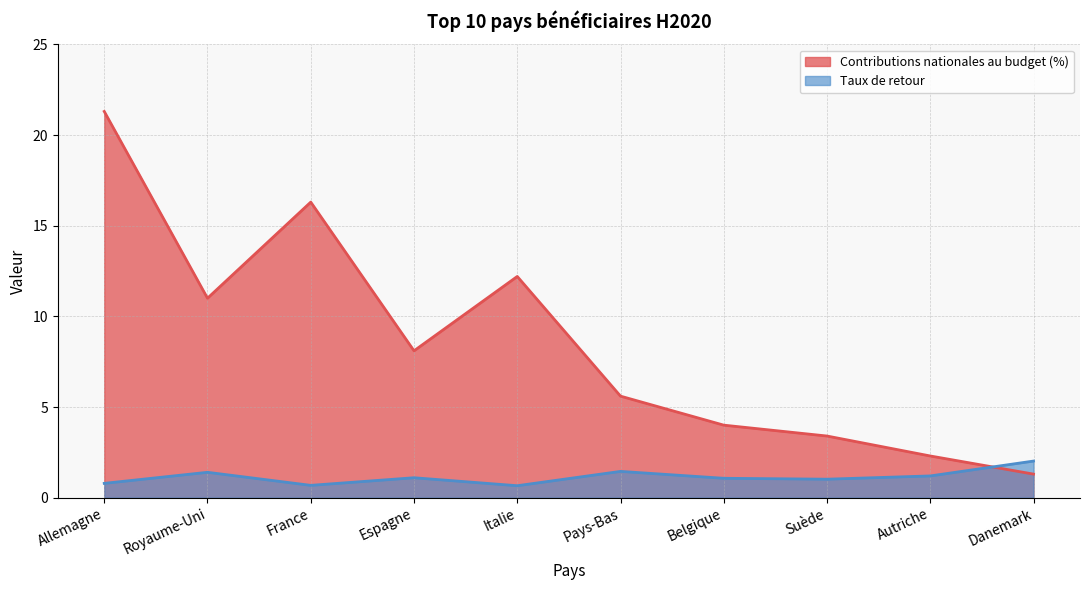

What are all the series names shown in the legend?

Contributions nationales au budget (%), Taux de retour